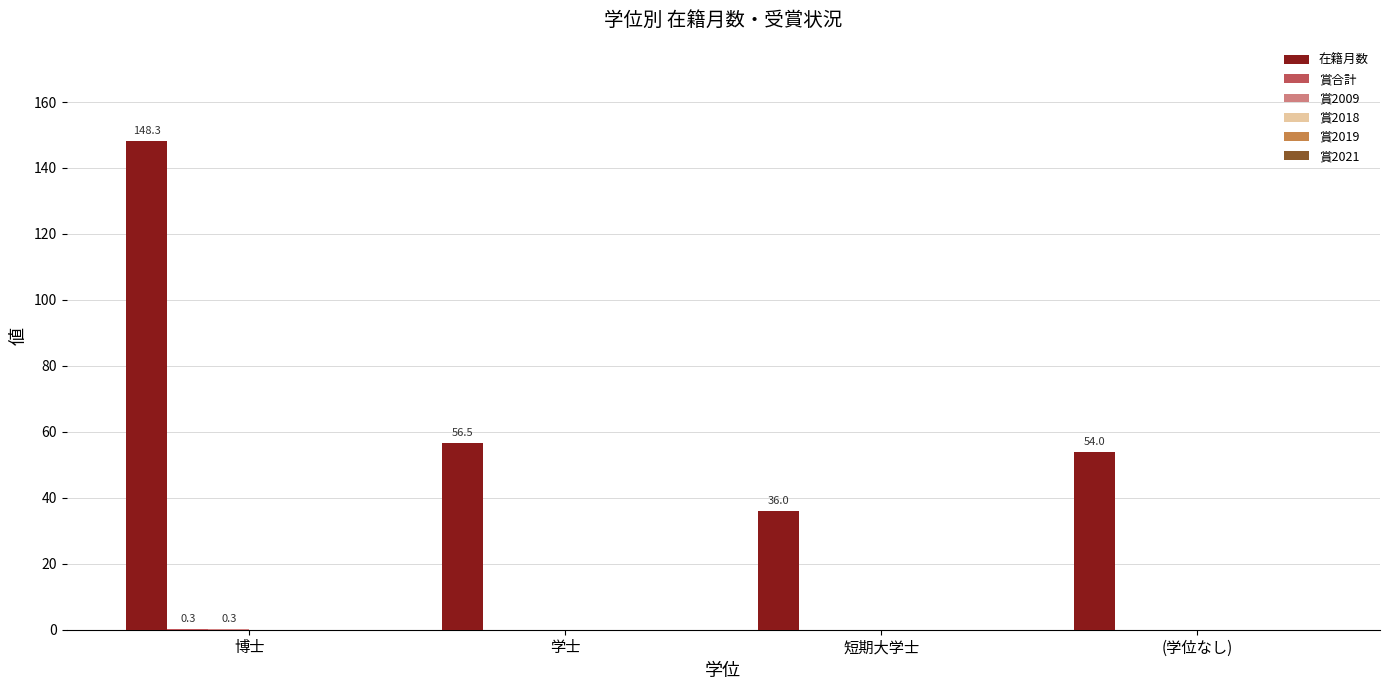

What is the spread (max minus min) of values at (学位なし)?

54.0